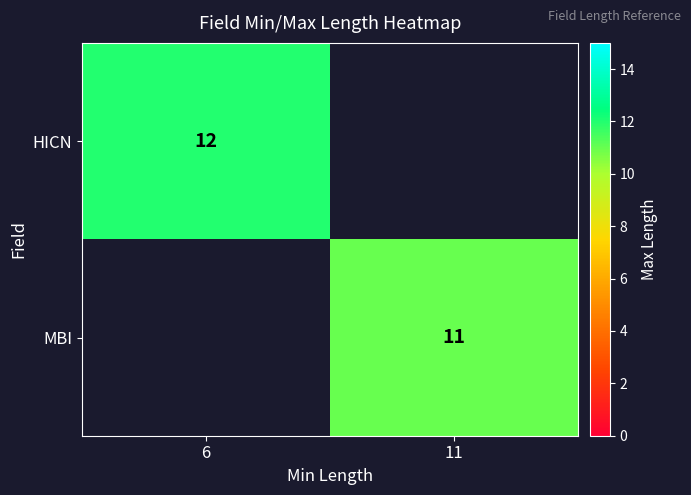

Is it true that MBI equals 5 at 11?

False